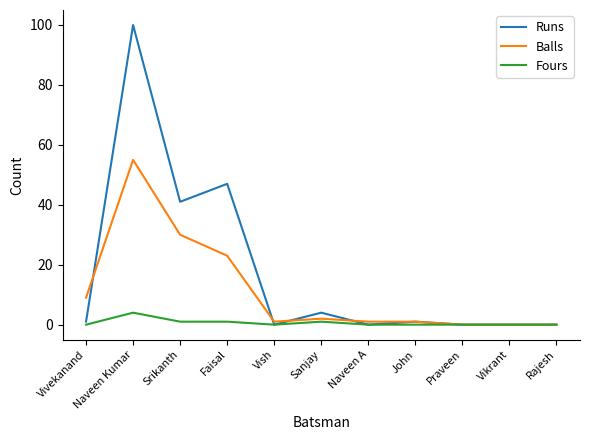

At which category is the sum across all series the highest?

Naveen Kumar